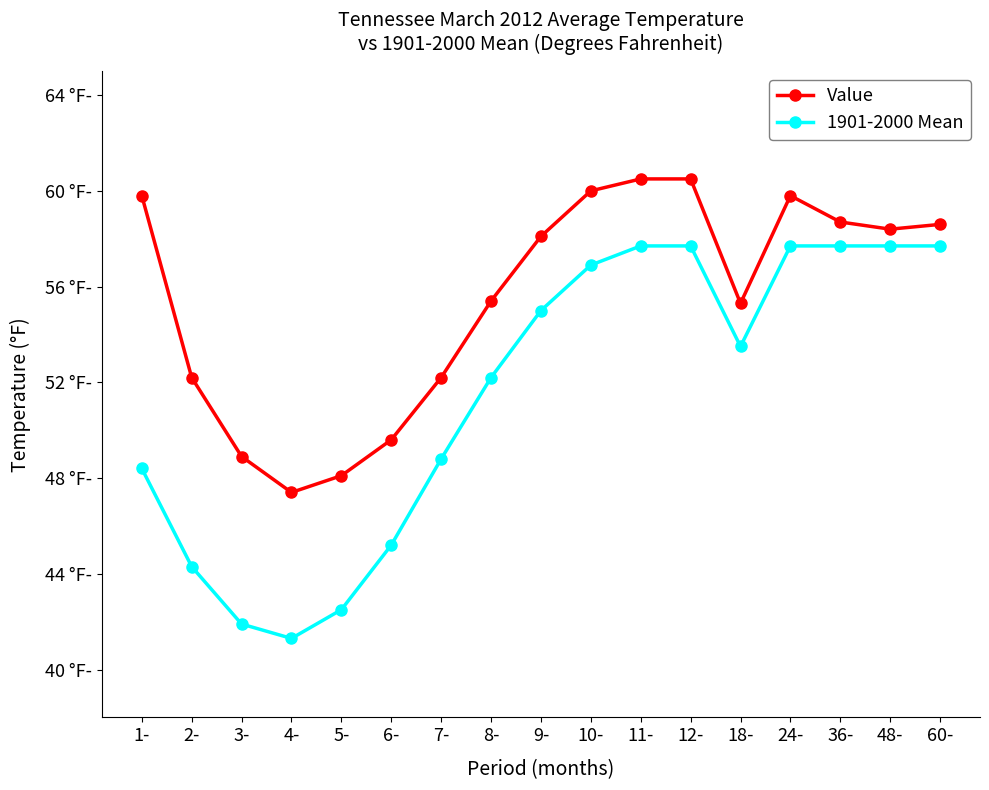

Is this an area chart (filled region under the line)?

No